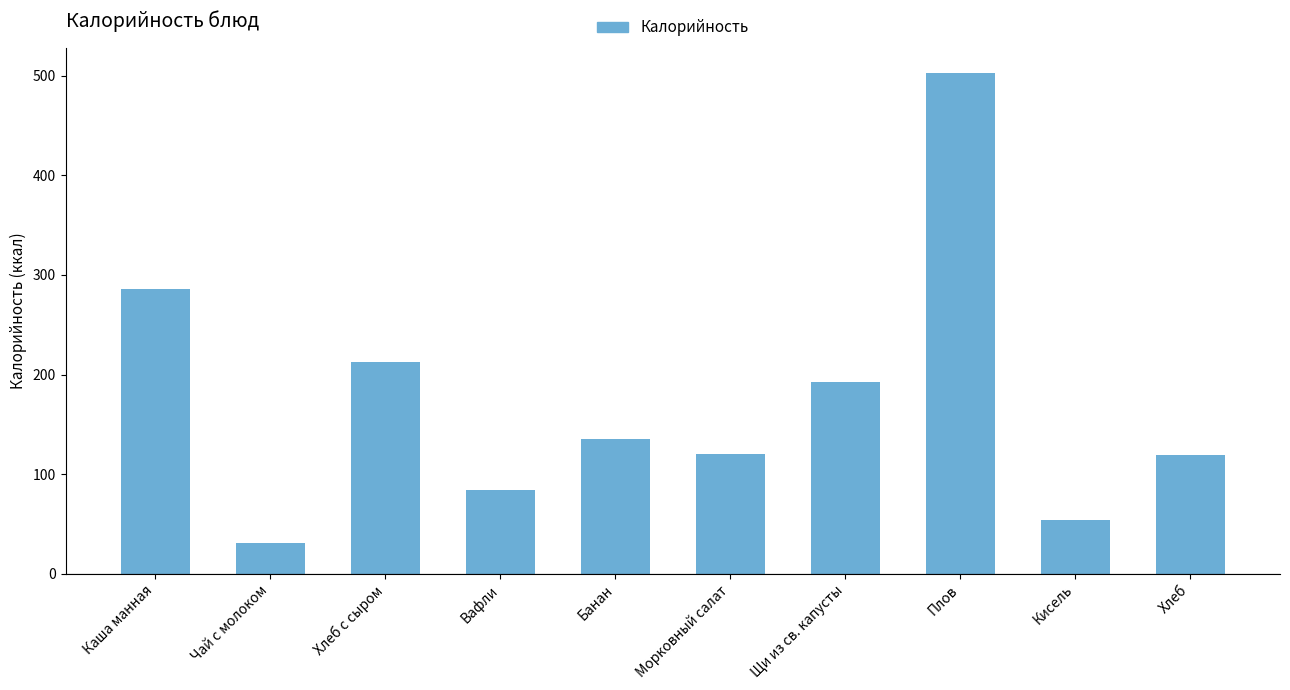

What position from the left is Банан?

5